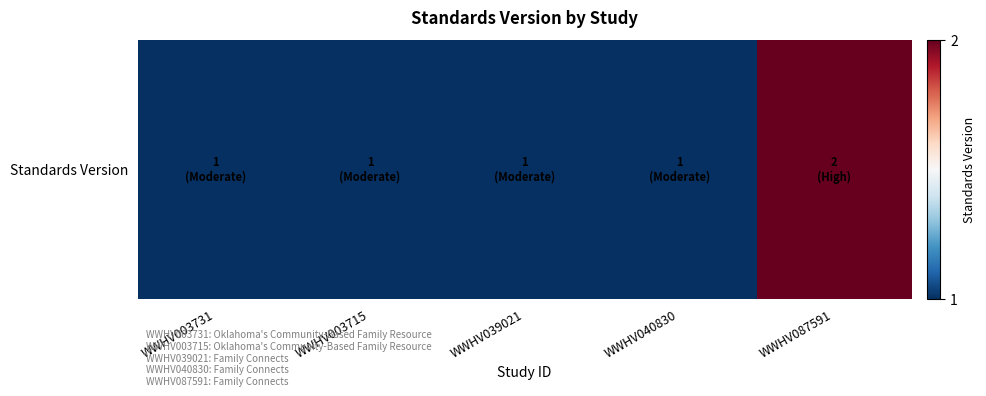

What value does the data have at WWHV003715?

1